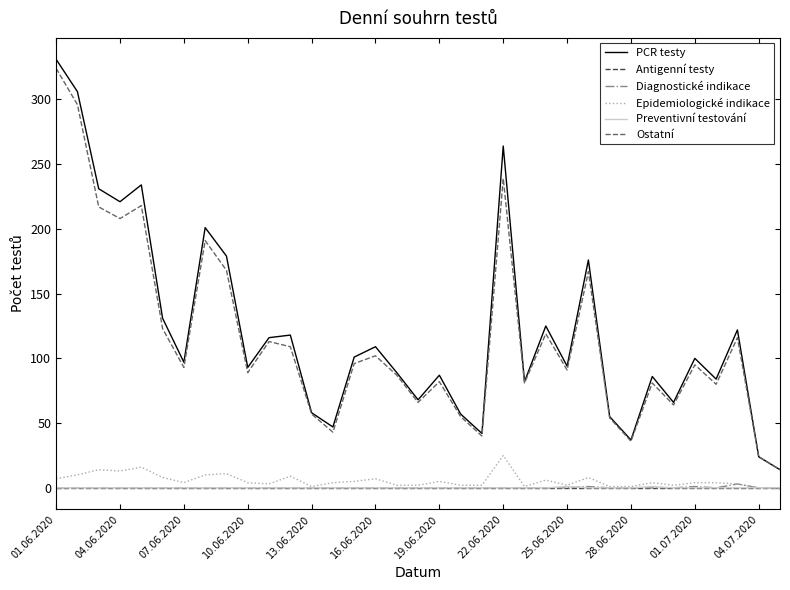

Which series has the widest spread of values?

PCR testy